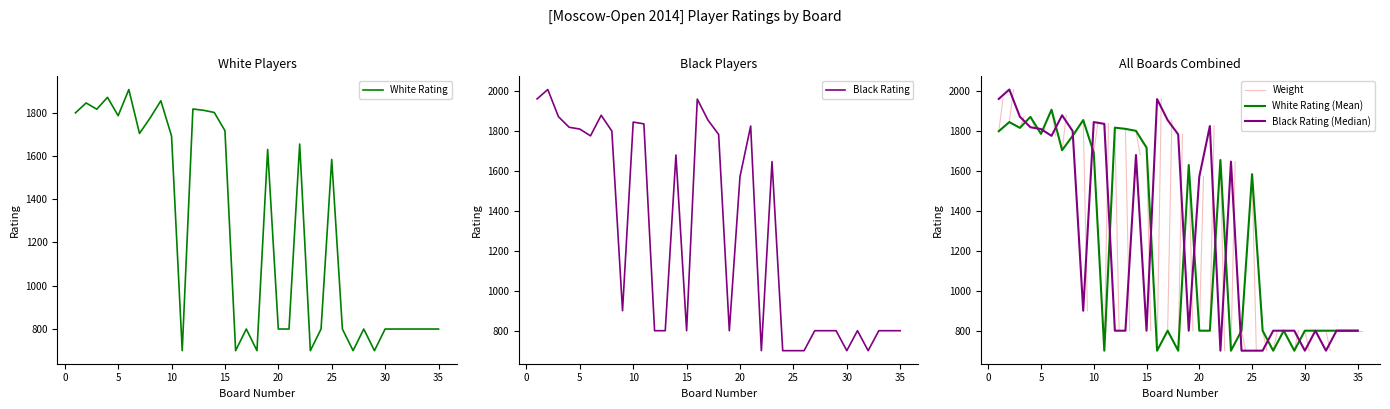

How many data points in White Rating are above 800?

17